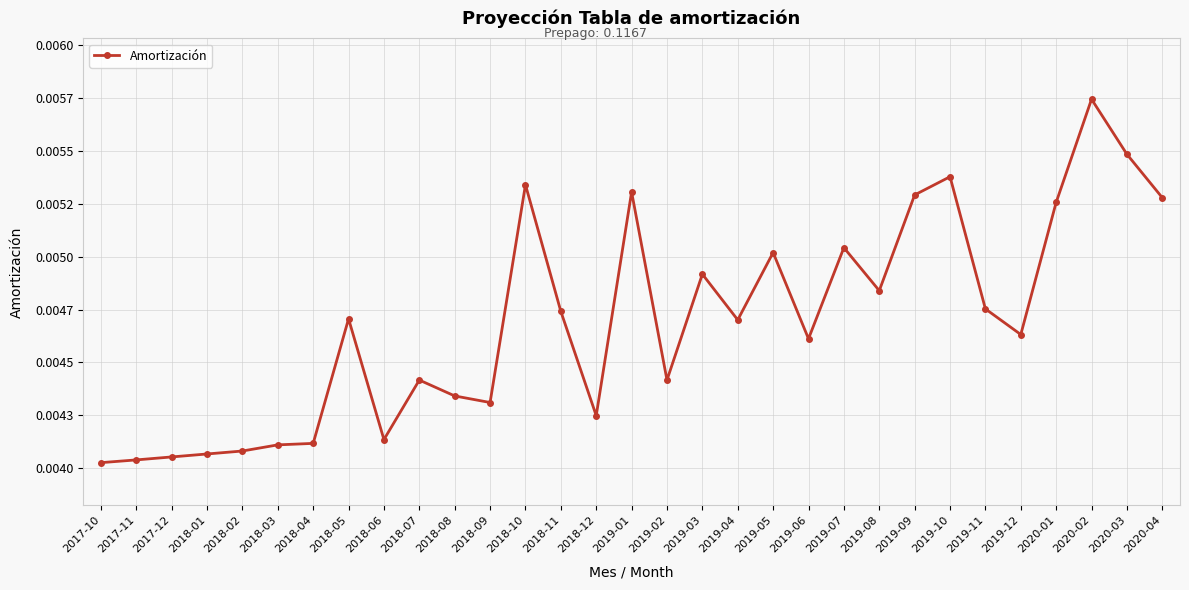

Where is the data nearest to the value 0?

2017-10